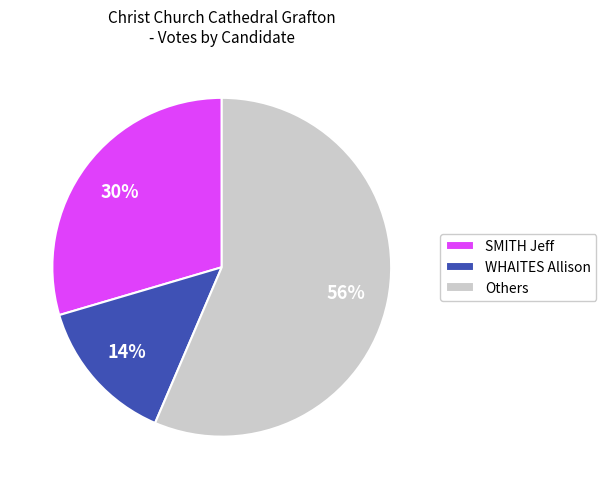

To the nearest percent, what is the difference between the largest and smallest slice percentages?

42%